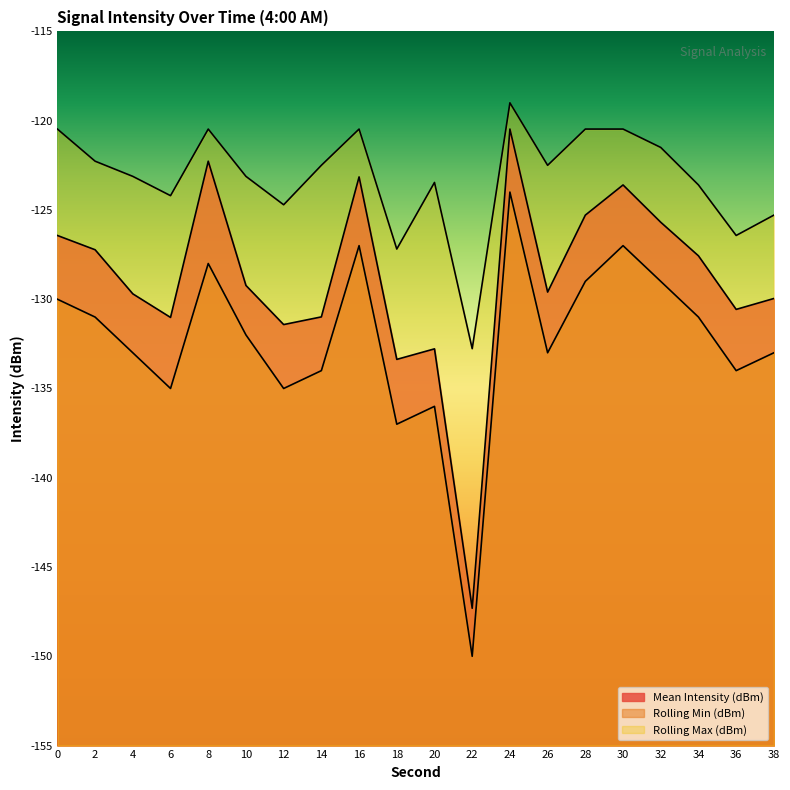

True or false: Rolling Max (dBm) and Mean Intensity (dBm) intersect in this chart.

False